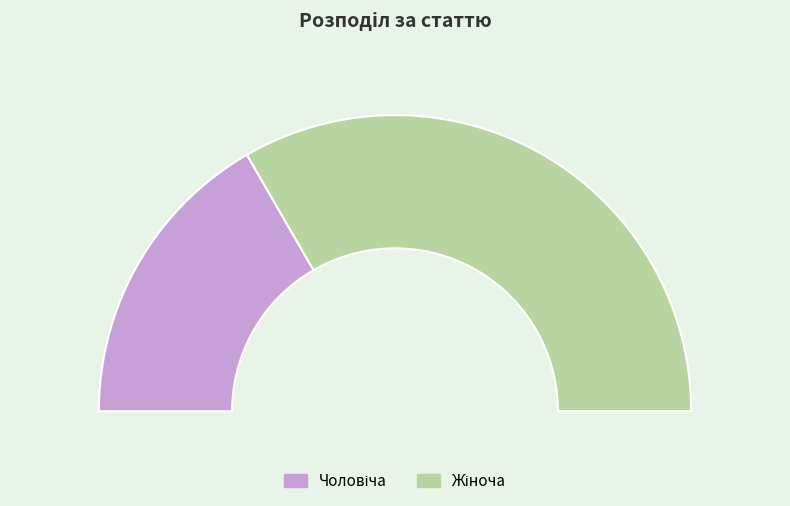

Which category has the smallest portion of the pie?

Чоловіча